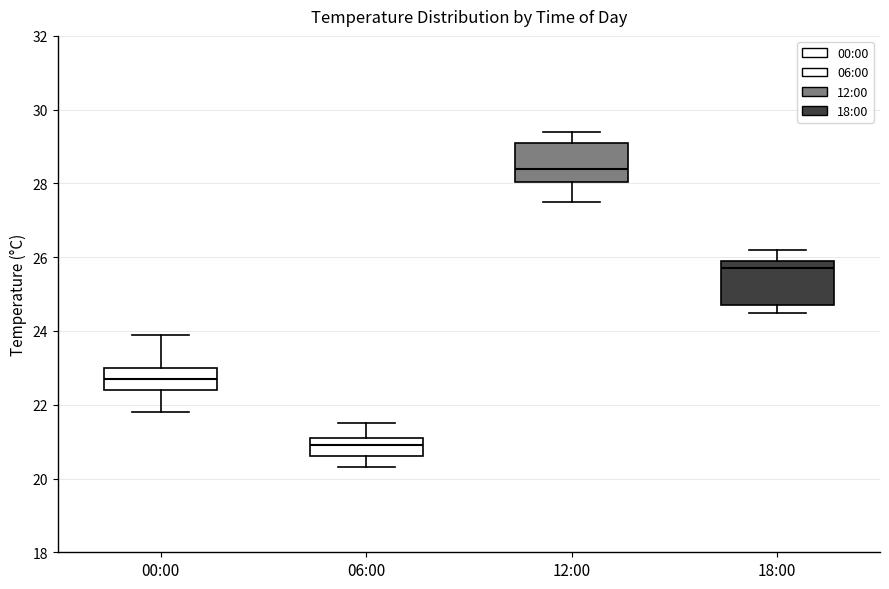

Reading left to right, transcribe this box plot: for each box, give where its median line is, the range the box spans, and where its two whiskers end, as read against the y-axis. The values are not printed on the chart, so give them approximately, as read against the axis.

00:00: median 22.8, box 22.4 to 23.0, whiskers 21.8 to 24.0
06:00: median 21.0, box 20.6 to 21.2, whiskers 20.4 to 21.6
12:00: median 28.4, box 28.0 to 29.2, whiskers 27.6 to 29.4
18:00: median 25.8, box 24.8 to 26.0, whiskers 24.6 to 26.2